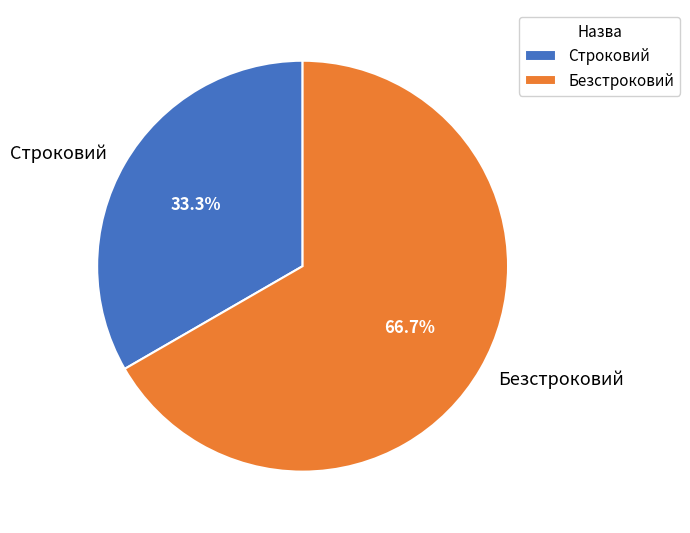

What is the largest slice in the pie chart?

Безстроковий